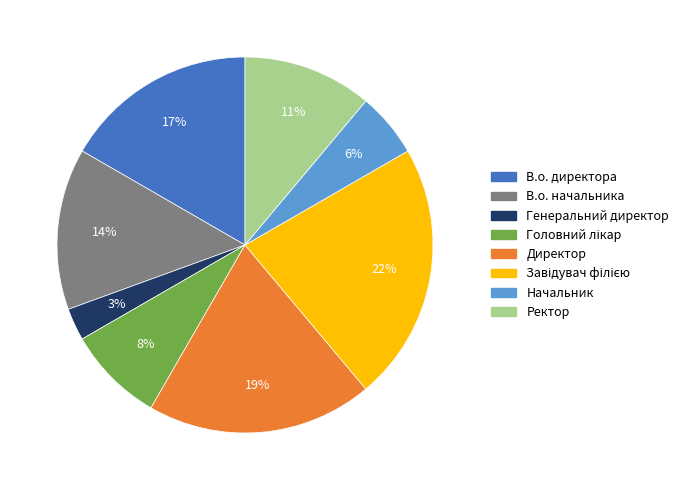

Count the number of slices in the pie.

8